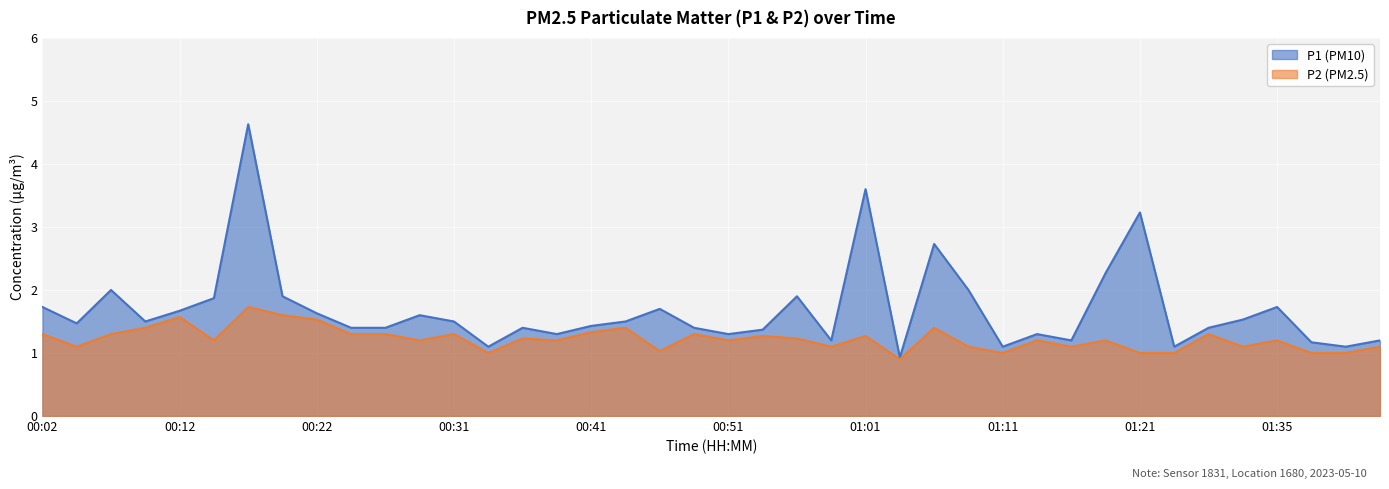

What is the average value of the P1 series?

1.7